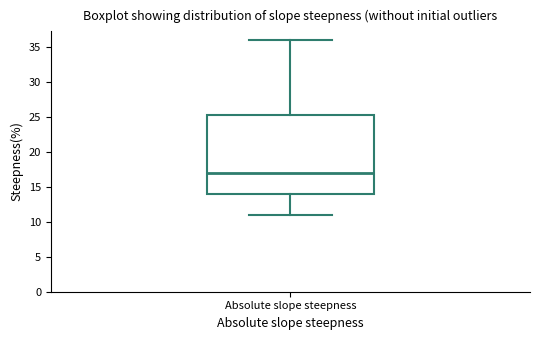

Transcribe this box plot: give where the median line is, the range the box spans, and where the two whiskers end, as read against the y-axis. The values are not printed on the chart, so give them approximately, as read against the axis.

median 17.0, box 14.0 to 25.5, whiskers 11.0 to 36.0